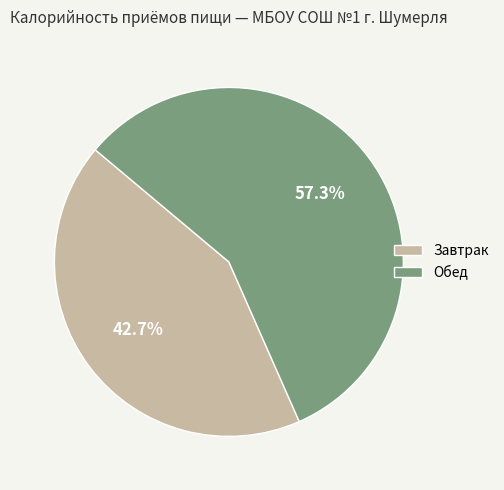

Rank the categories by value from highest to lowest.

Обед, Завтрак